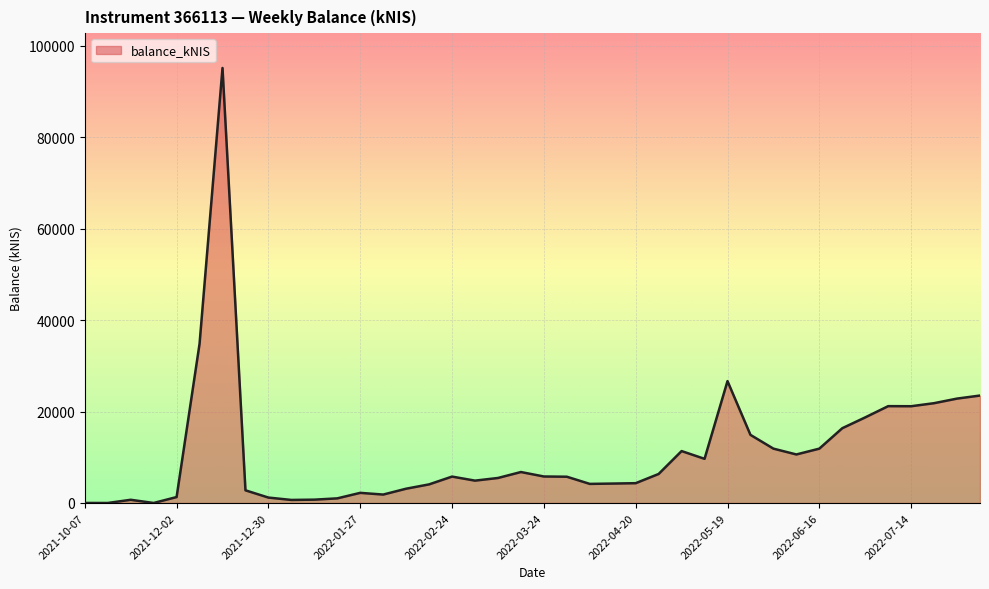

How many lines are shown in the chart?

1